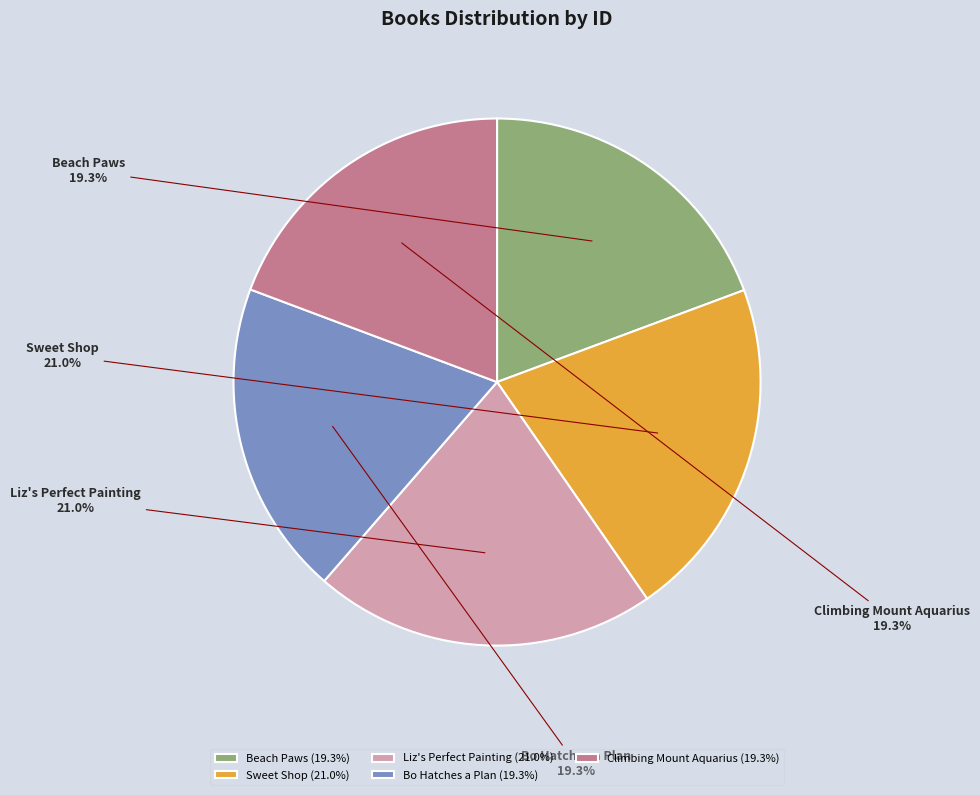

Combined, do Bo Hatches a Plan and Climbing Mount Aquarius account for over 50%?

No